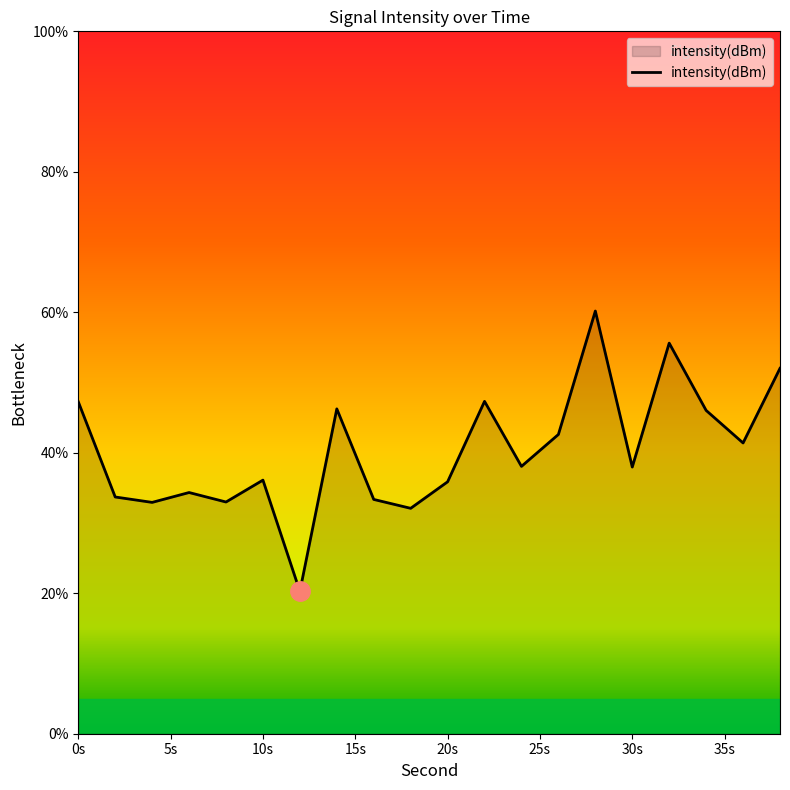

What is the smallest value displayed?

20.3